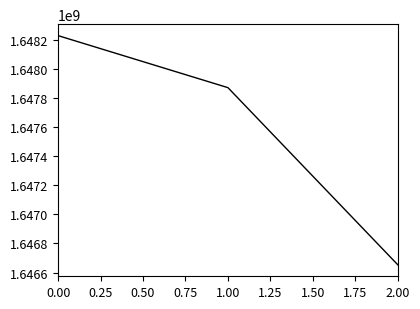

At which label is the value closest to 1647440905?

1.00